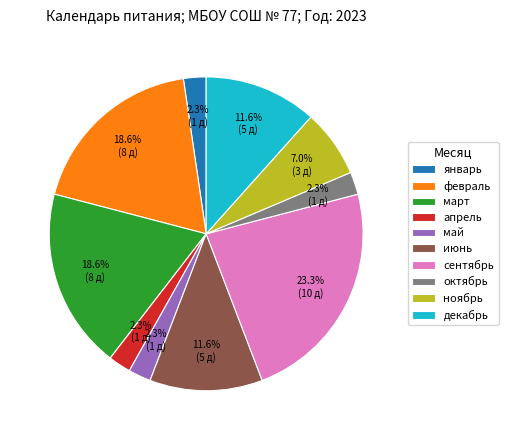

True or false: январь accounts for 9% of the total.

False